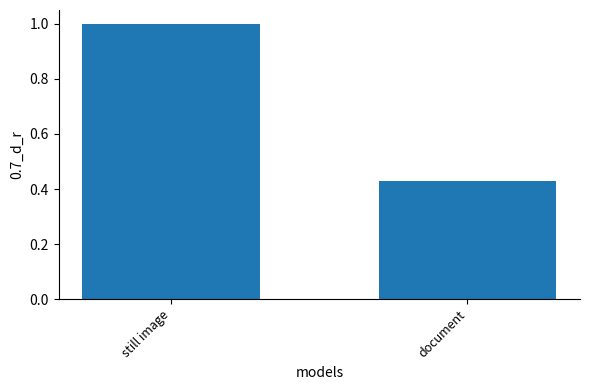

The value at still image is 1.0. True or false?

True